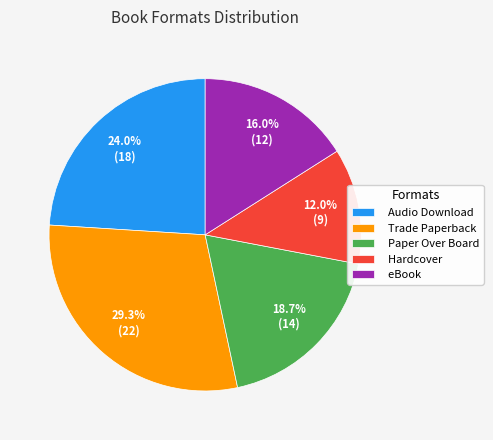

Does Audio Download represent more than half of the total?

No